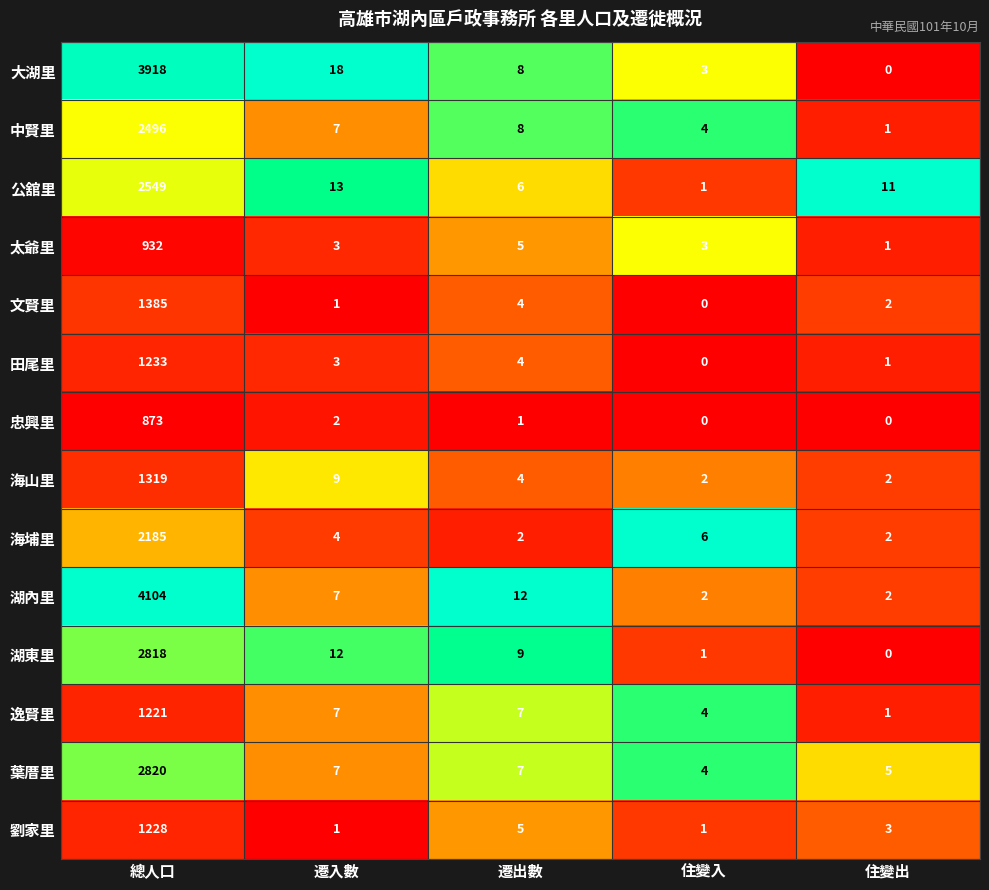

Where is 海山里 nearest to the value 660?

遷入數